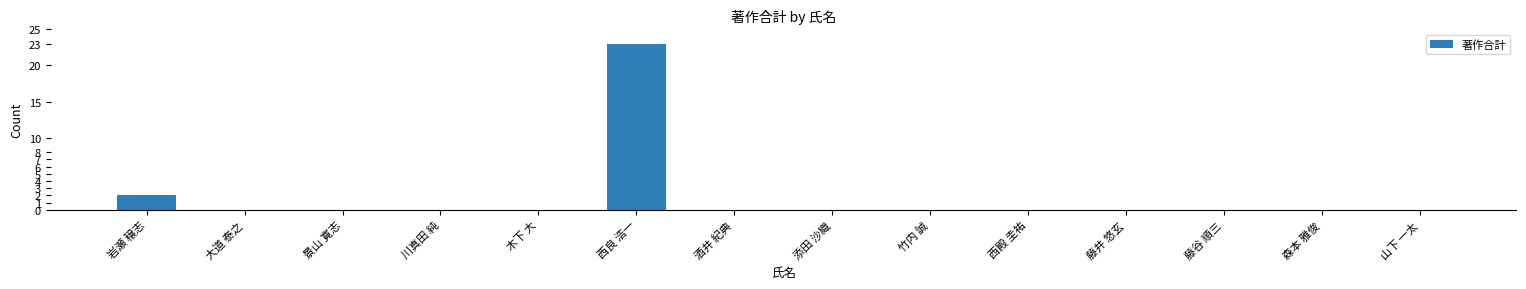

Where is the data nearest to the value 11?

岩瀬 穣志